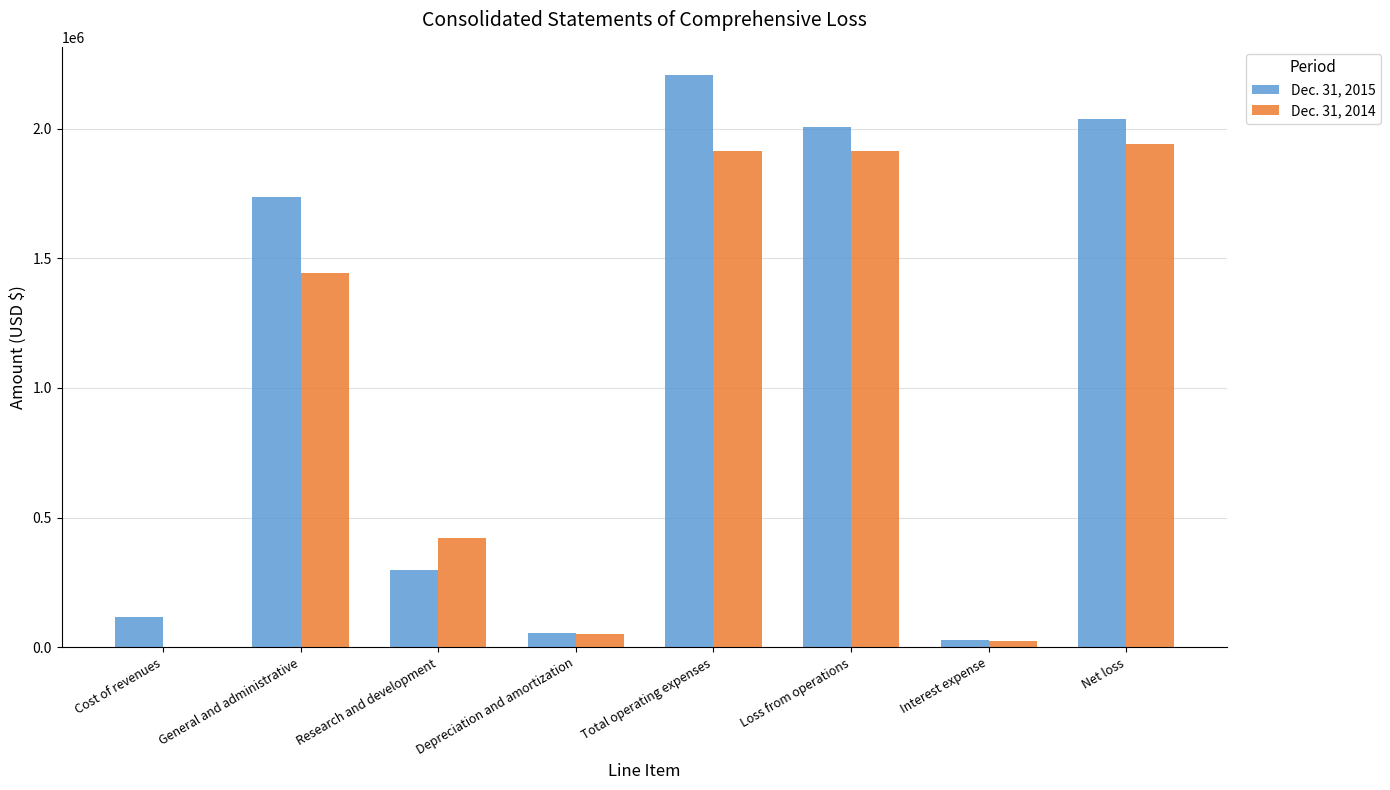

Which series changed the most between Cost of revenues and General and administrative?

Dec. 31, 2015